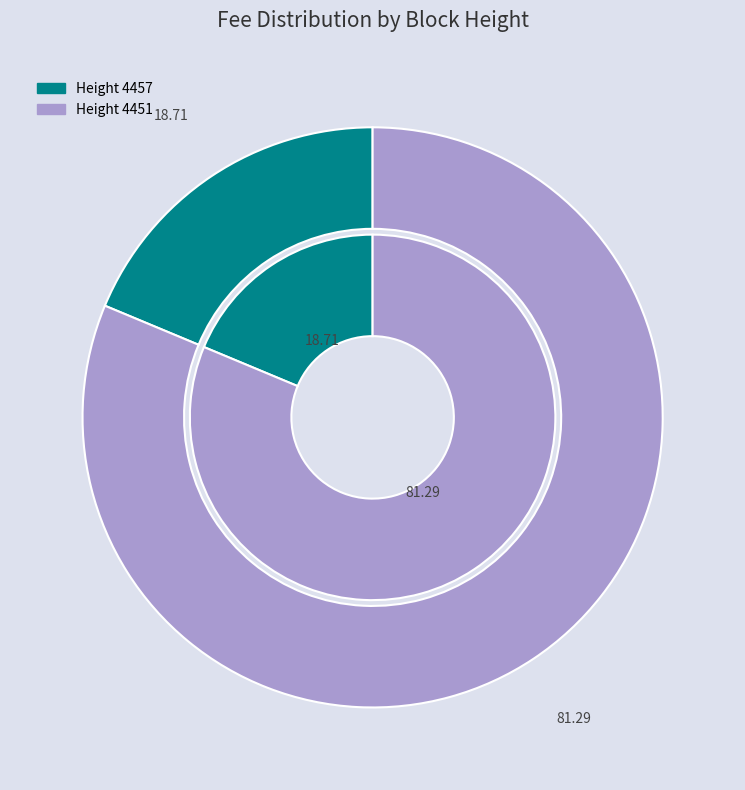

Which slice is the smallest?

4457